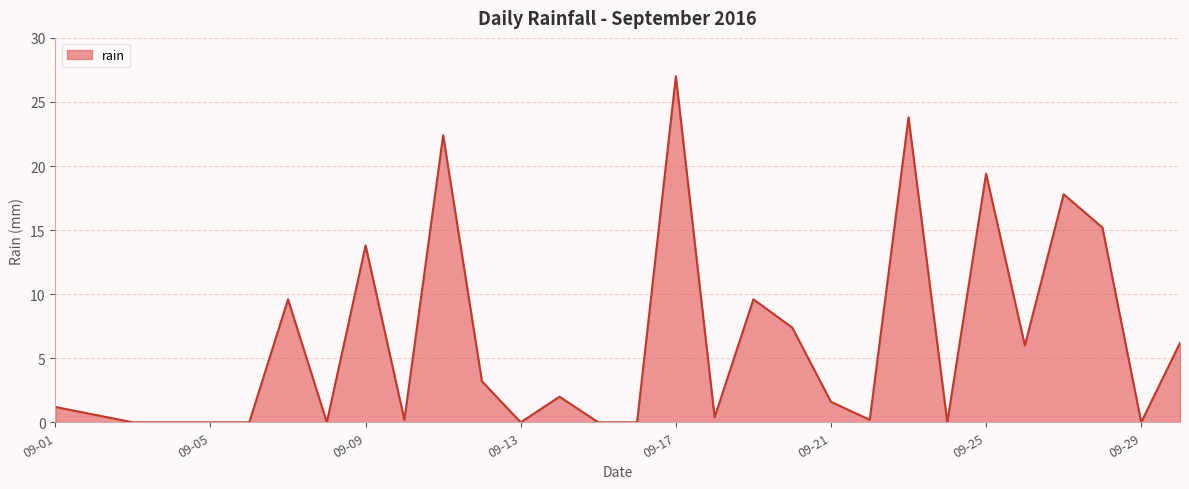

What is the maximum value shown in the chart?

27.0